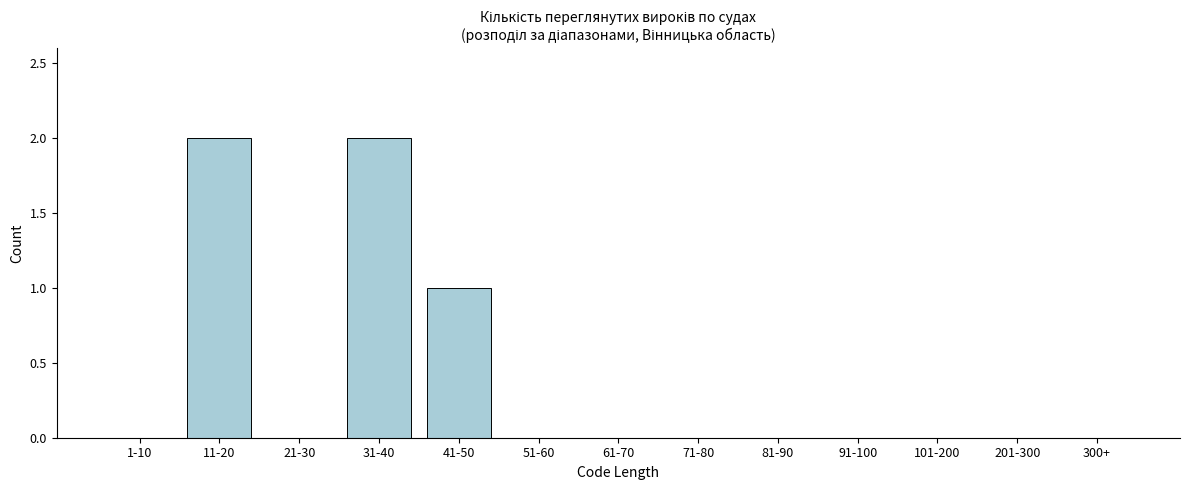

Reading left to right, what are all the values shown in this chart?

1-10=0	11-20=2	21-30=0	31-40=2	41-50=1	51-60=0	61-70=0	71-80=0	81-90=0	91-100=0	101-200=0	201-300=0	300+=0